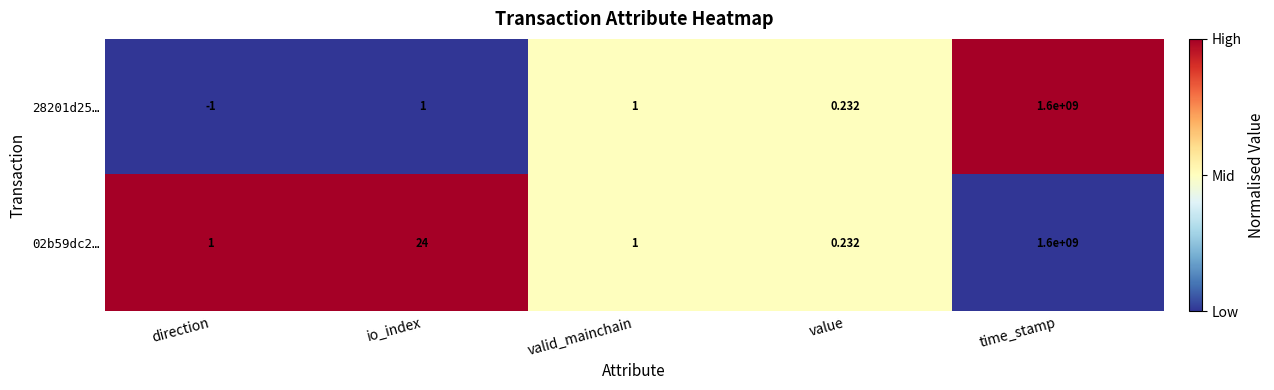

Which category has the lowest value across all series?

direction